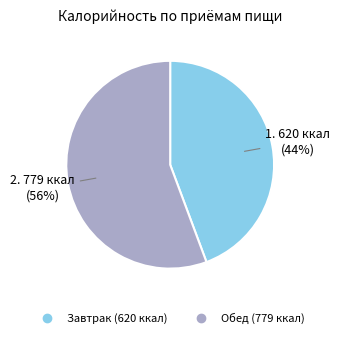

What percentage is the Завтрак slice, to the nearest percent?

44%